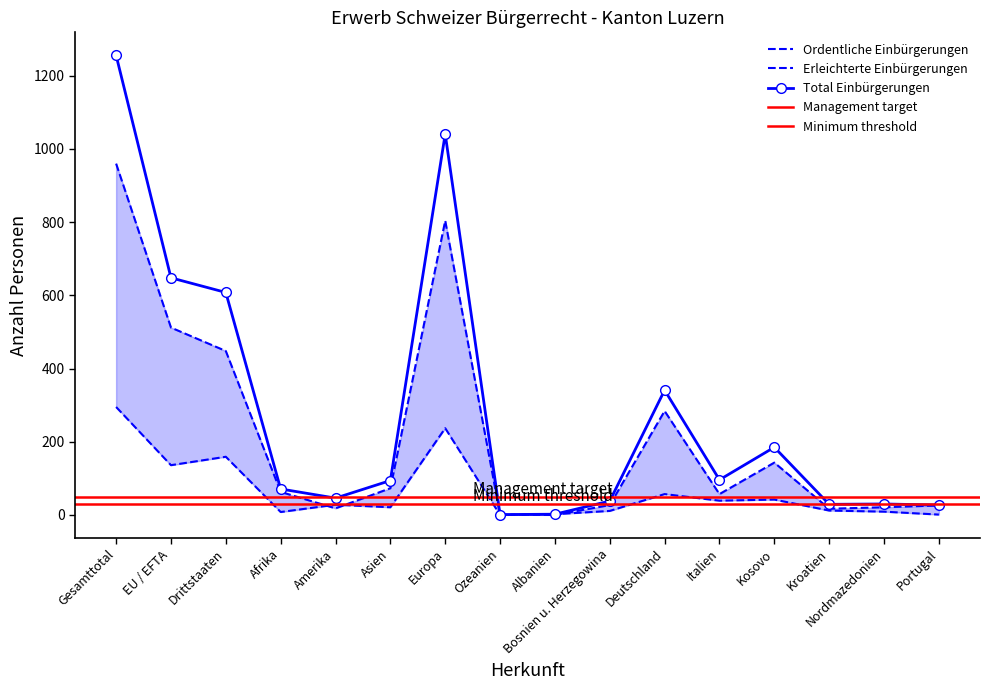

Which category has the highest value in the Total Einbürgerungen series?

Gesamttotal